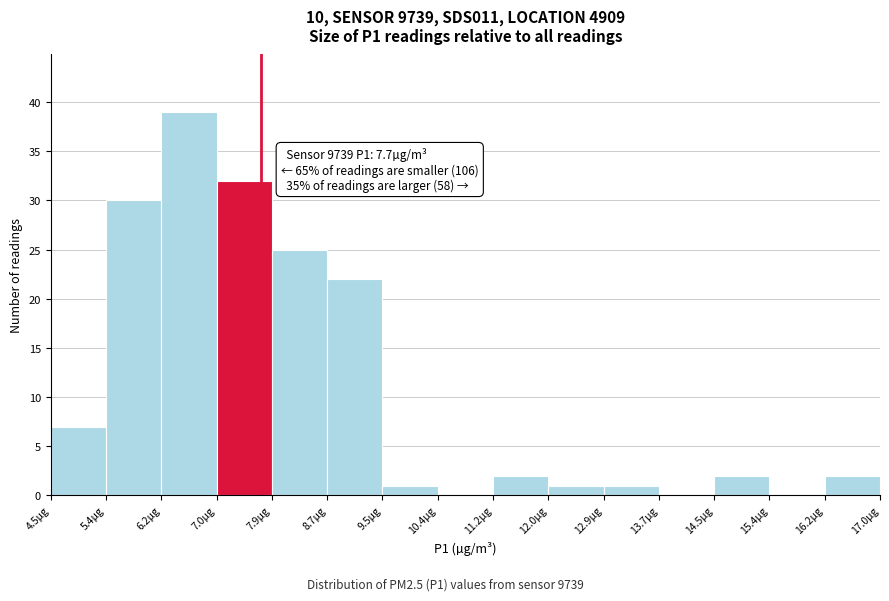

Which range on the x-axis has the tallest bar?

6.2 to 7.0